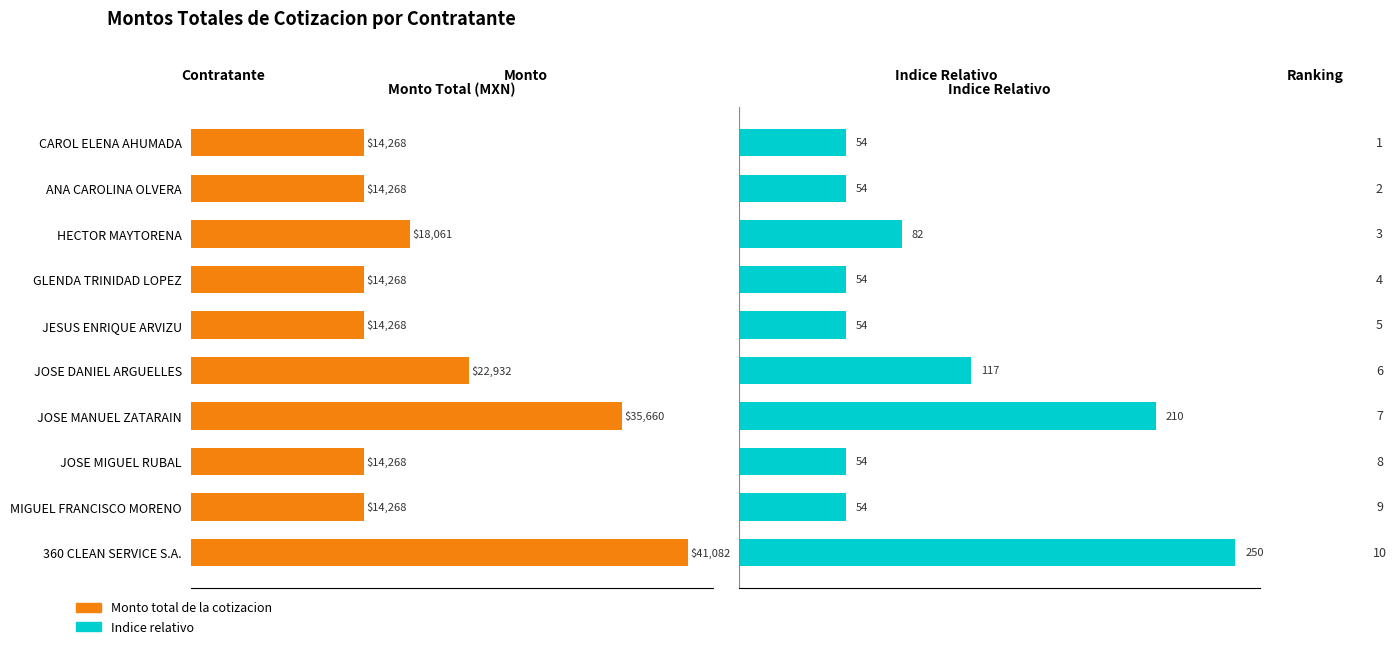

Rank the series at CAROL ELENA AHUMADA from highest to lowest value.

Monto total de la cotizacion, Indice relativo